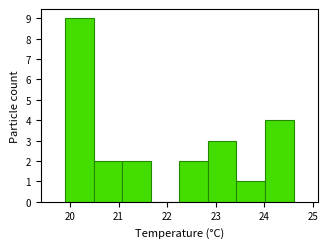

Reading left to right, transcribe this chart: for each bar, give the range it covers on the x-axis and its height. Neither the bar edges nor the heights are printed on the chart, so give them approximately, as read against the axes.

19.9 to 20.5: 9
20.5 to 21.1: 2
21.1 to 21.7: 2
21.7 to 22.3: 0
22.3 to 22.8: 2
22.8 to 23.4: 3
23.4 to 24.0: 1
24.0 to 24.6: 4